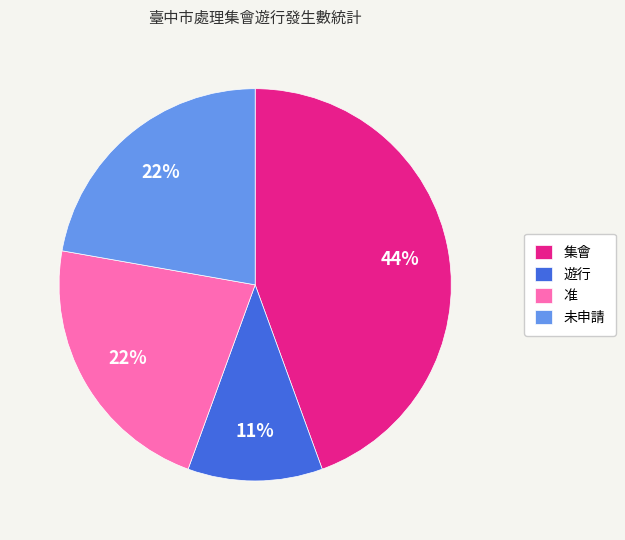

What is the ratio of the value at 遊行 to the value at 准?

0.5